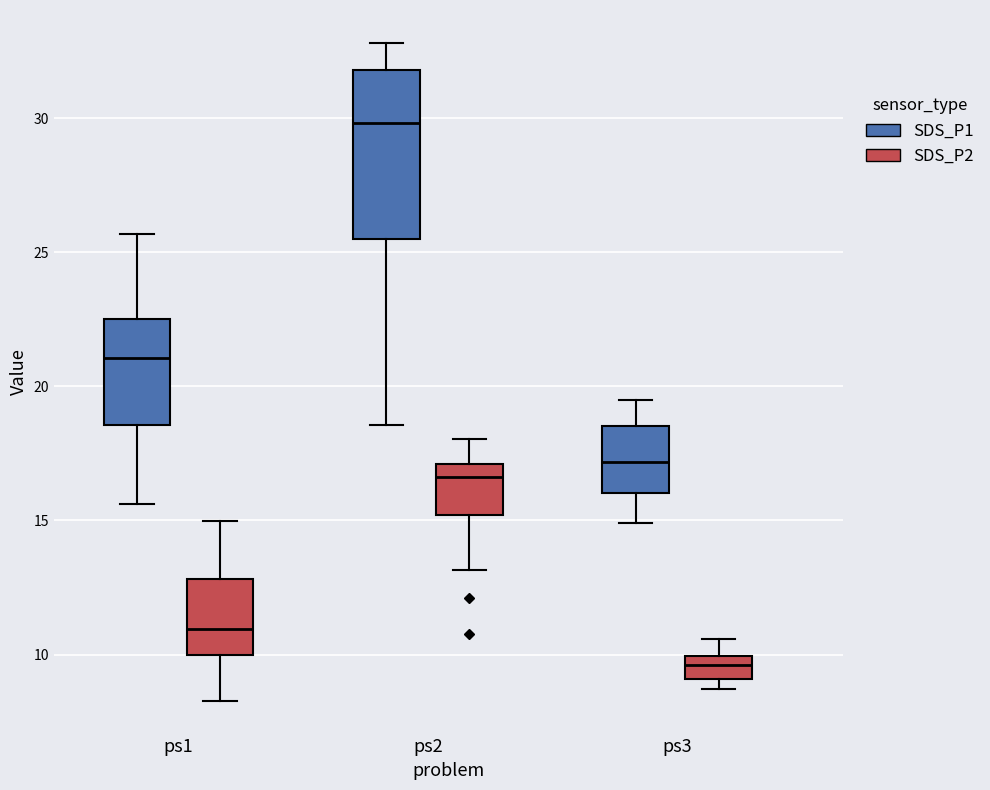

Where does the median line of the box for ps3 (SDS_P1) sit on the y-axis? The values are not printed on the chart, so give them approximately, as read against the axis.

17.0